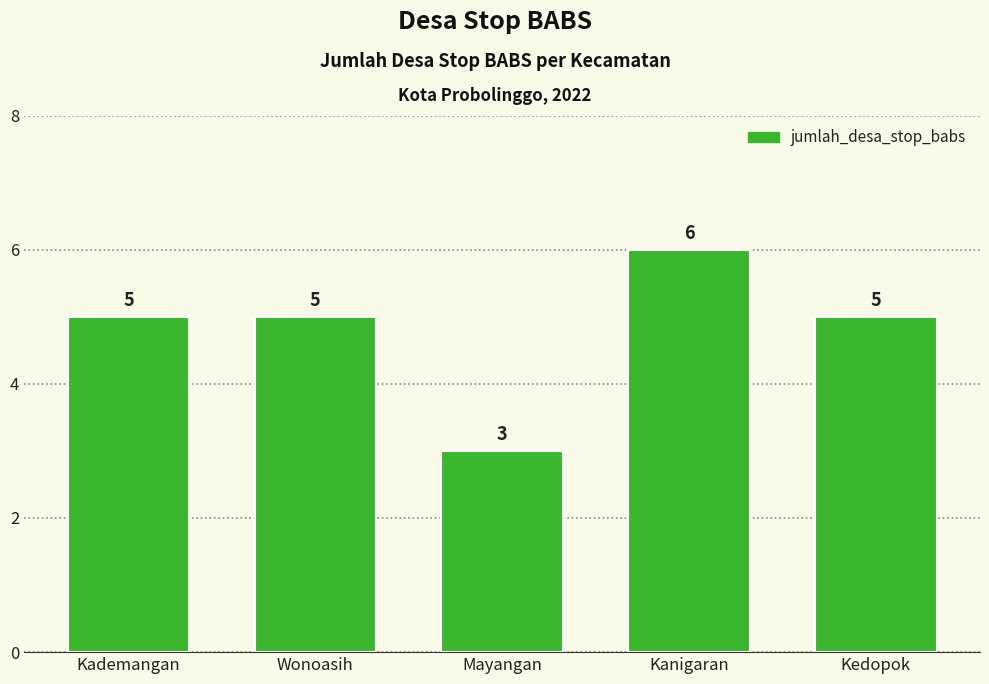

True or false: the data shows 2 at Kademangan.

False